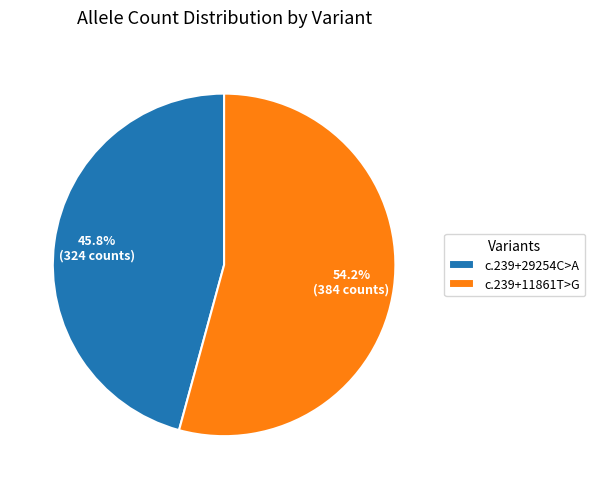

What is the ratio of the value at c.239+29254C>A to the value at c.239+11861T>G?

0.8